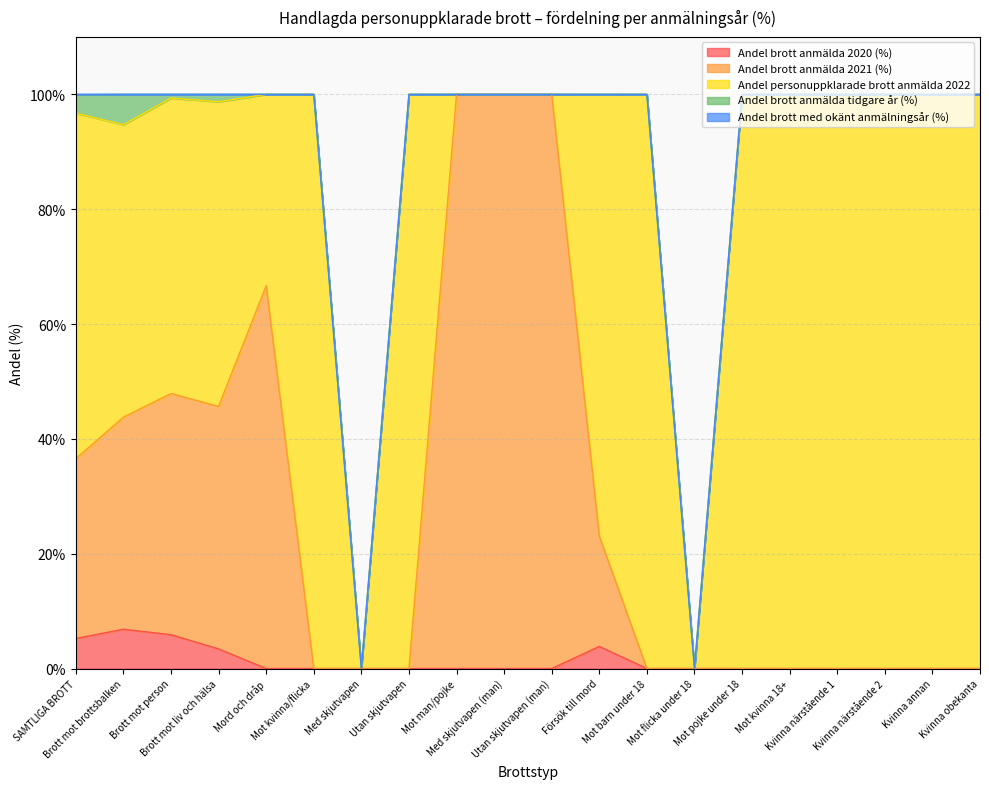

Is it true that Andel brott anmälda tidgare år (%) equals 0.7 at Brott mot liv och hälsa?

False